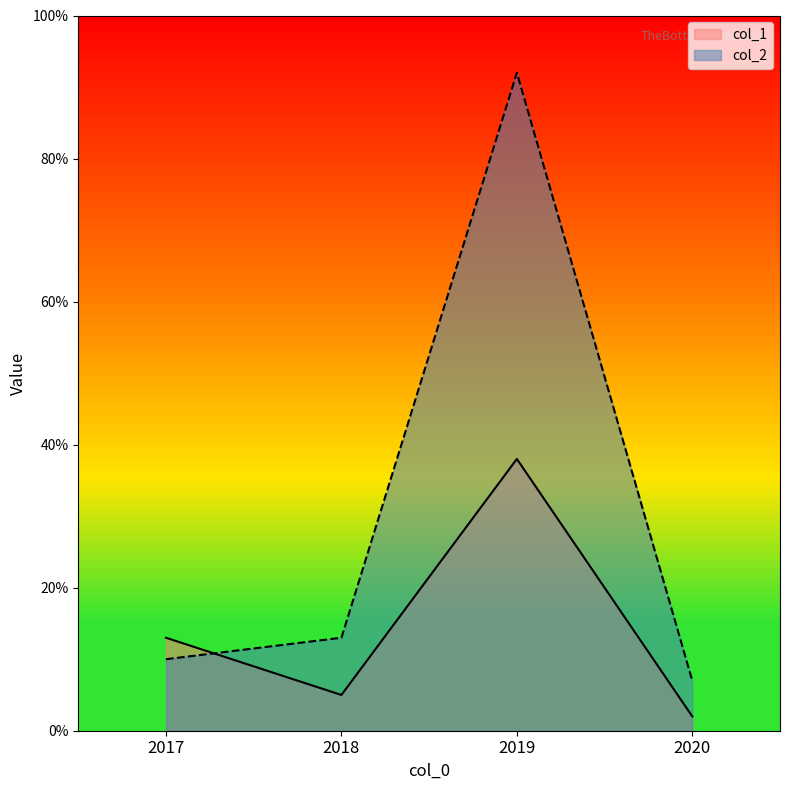

What is the approximate value of col_1 at 2018?

5